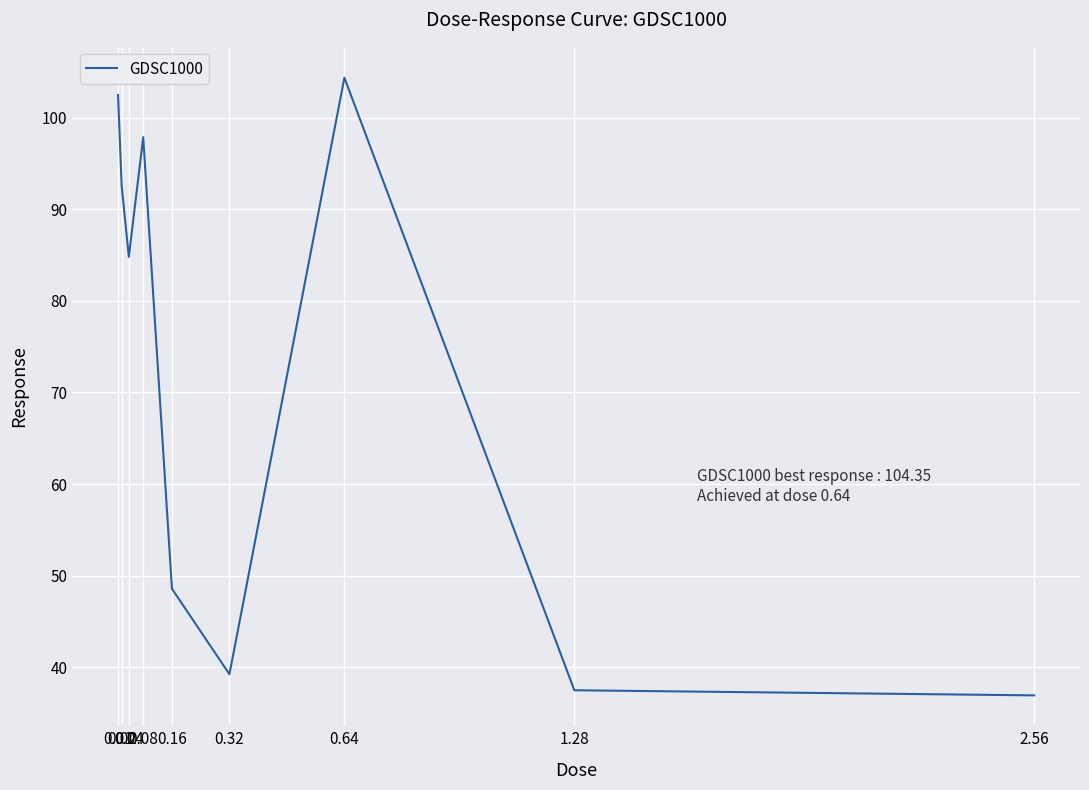

At which label is the value closest to 70?

0.04